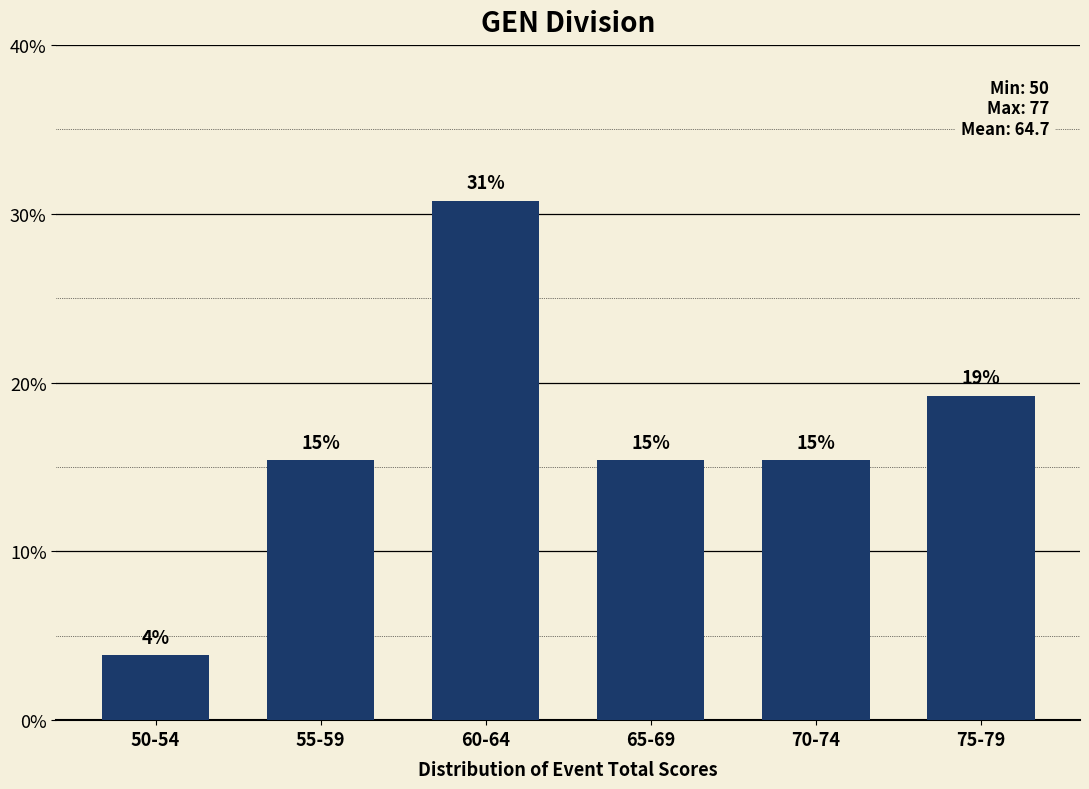

Reading left to right, list all the values displayed in this chart.

3.8	15.4	30.8	15.4	15.4	19.2